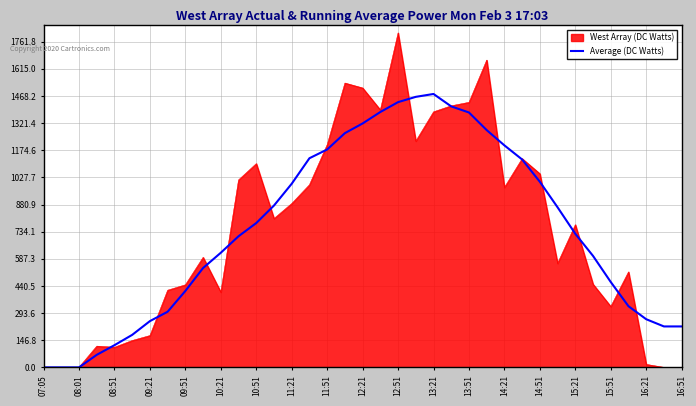

What is the highest value of the Average (DC Watts) series?

1479.1